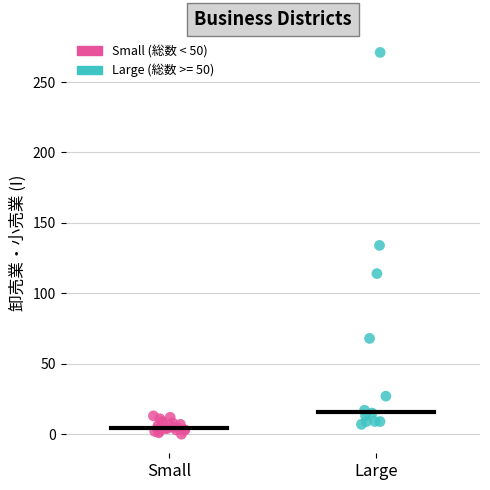

Which series has the widest spread of Y values?

Large (総数 >= 50)